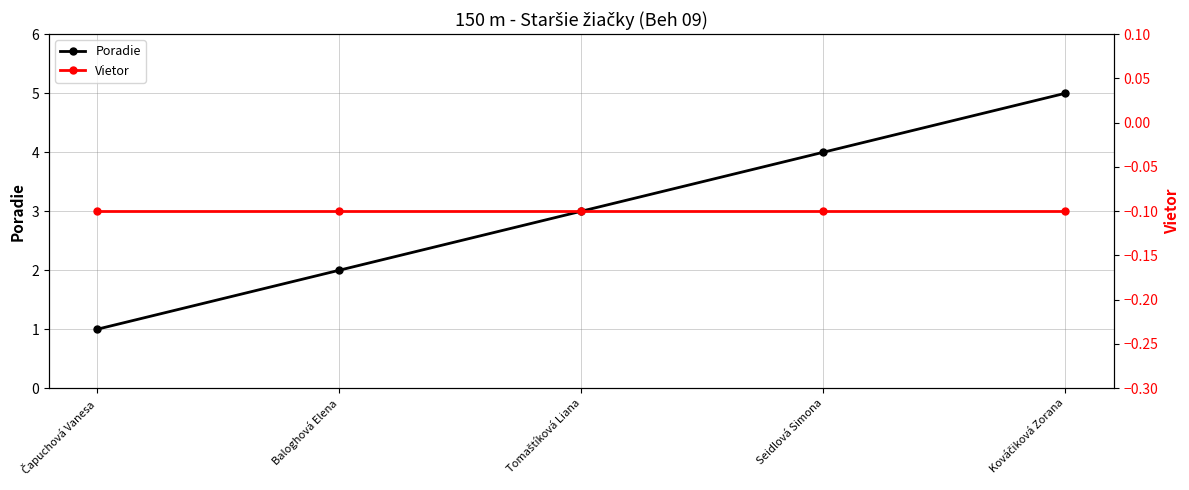

At which label does Vietor reach its minimum?

Čapuchová Vanesa